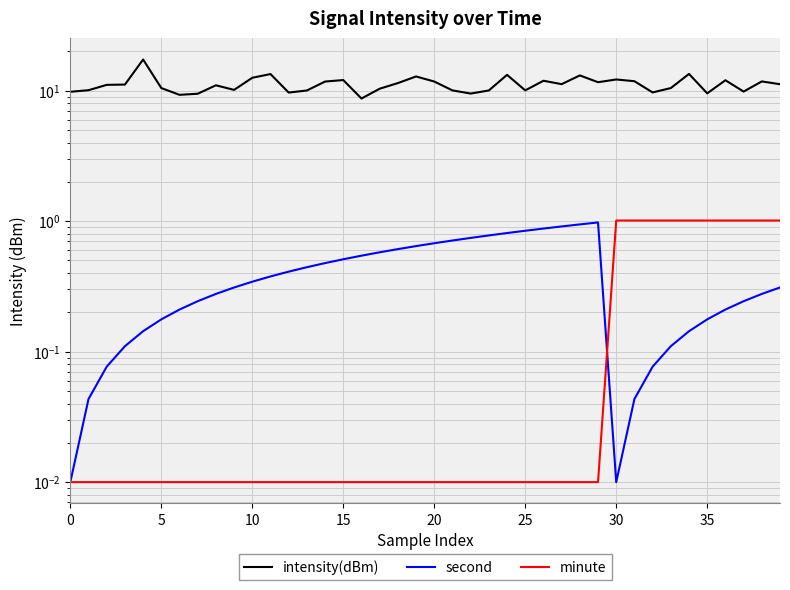

What is the difference between the second highest and second lowest values in the second series?

0.9